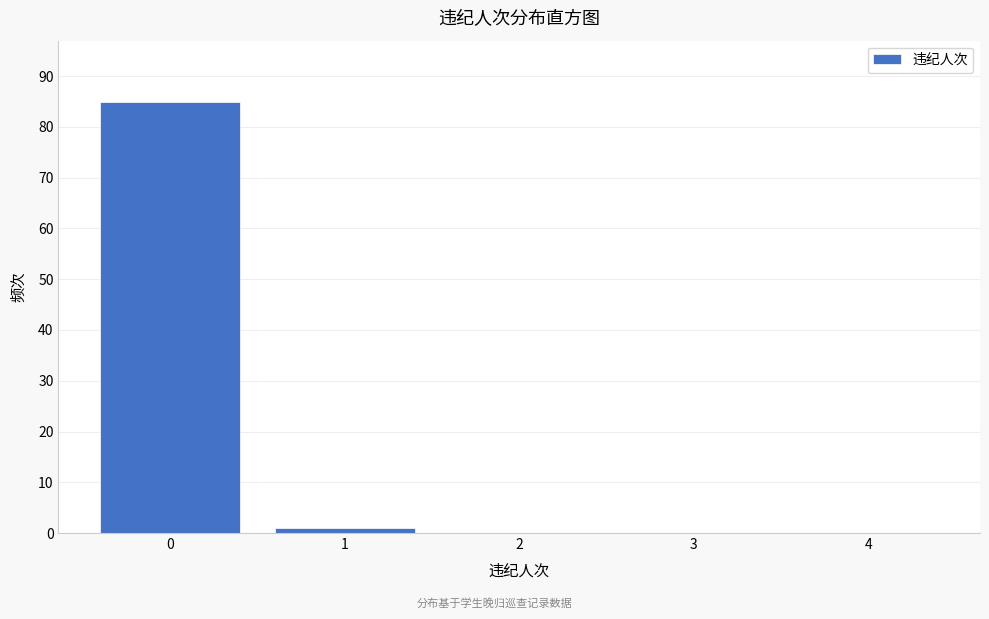

Reading right to left, list all the values displayed in this chart.

4=0	3=0	2=0	1=1	0=85